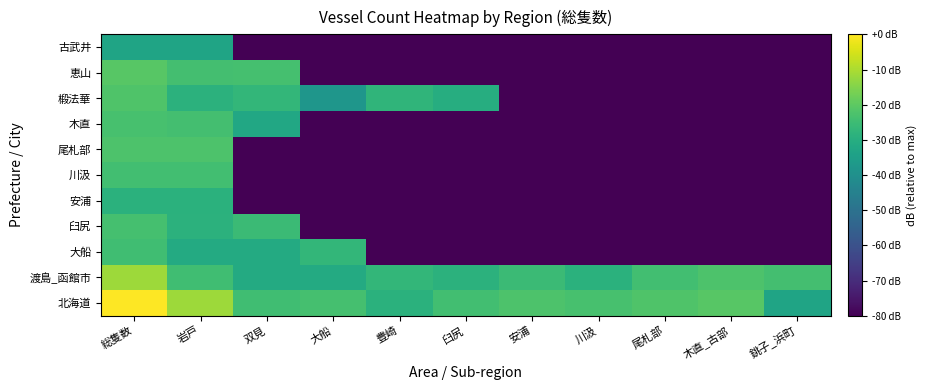

Reading left to right, list all the values displayed in this chart.

北海道: 総隻数=0.0	岩戸=-11.8	双見=-24.4	大船=-23.7	豊崎=-29.0	臼尻=-24.2	安浦=-22.5	川汲=-23.3	尾札部=-22.0	木直_古部=-20.8	銚子_浜町=-33.3
渡島_函館市: 総隻数=-11.8	岩戸=-24.4	双見=-31.1	大船=-31.1	豊崎=-26.9	臼尻=-28.5	安浦=-25.5	川汲=-29.0	尾札部=-24.2	木直_古部=-22.5	銚子_浜町=-23.9
大船: 総隻数=-24.4	岩戸=-31.1	双見=-31.1	大船=-26.9	豊崎=-80.0	臼尻=-80.0	安浦=-80.0	川汲=-80.0	尾札部=-80.0	木直_古部=-80.0	銚子_浜町=-80.0
臼尻: 総隻数=-23.7	岩戸=-28.5	双見=-25.5	大船=-80.0	豊崎=-80.0	臼尻=-80.0	安浦=-80.0	川汲=-80.0	尾札部=-80.0	木直_古部=-80.0	銚子_浜町=-80.0
安浦: 総隻数=-29.0	岩戸=-29.0	双見=-80.0	大船=-80.0	豊崎=-80.0	臼尻=-80.0	安浦=-80.0	川汲=-80.0	尾札部=-80.0	木直_古部=-80.0	銚子_浜町=-80.0
川汲: 総隻数=-24.2	岩戸=-24.2	双見=-80.0	大船=-80.0	豊崎=-80.0	臼尻=-80.0	安浦=-80.0	川汲=-80.0	尾札部=-80.0	木直_古部=-80.0	銚子_浜町=-80.0
尾札部: 総隻数=-22.5	岩戸=-22.5	双見=-80.0	大船=-80.0	豊崎=-80.0	臼尻=-80.0	安浦=-80.0	川汲=-80.0	尾札部=-80.0	木直_古部=-80.0	銚子_浜町=-80.0
木直: 総隻数=-23.3	岩戸=-23.9	双見=-32.0	大船=-80.0	豊崎=-80.0	臼尻=-80.0	安浦=-80.0	川汲=-80.0	尾札部=-80.0	木直_古部=-80.0	銚子_浜町=-80.0
椴法華: 総隻数=-22.0	岩戸=-28.5	双見=-26.9	大船=-38.0	豊崎=-27.6	臼尻=-30.3	安浦=-80.0	川汲=-80.0	尾札部=-80.0	木直_古部=-80.0	銚子_浜町=-80.0
恵山: 総隻数=-20.8	岩戸=-23.9	双見=-23.7	大船=-80.0	豊崎=-80.0	臼尻=-80.0	安浦=-80.0	川汲=-80.0	尾札部=-80.0	木直_古部=-80.0	銚子_浜町=-80.0
古武井: 総隻数=-33.3	岩戸=-33.3	双見=-80.0	大船=-80.0	豊崎=-80.0	臼尻=-80.0	安浦=-80.0	川汲=-80.0	尾札部=-80.0	木直_古部=-80.0	銚子_浜町=-80.0